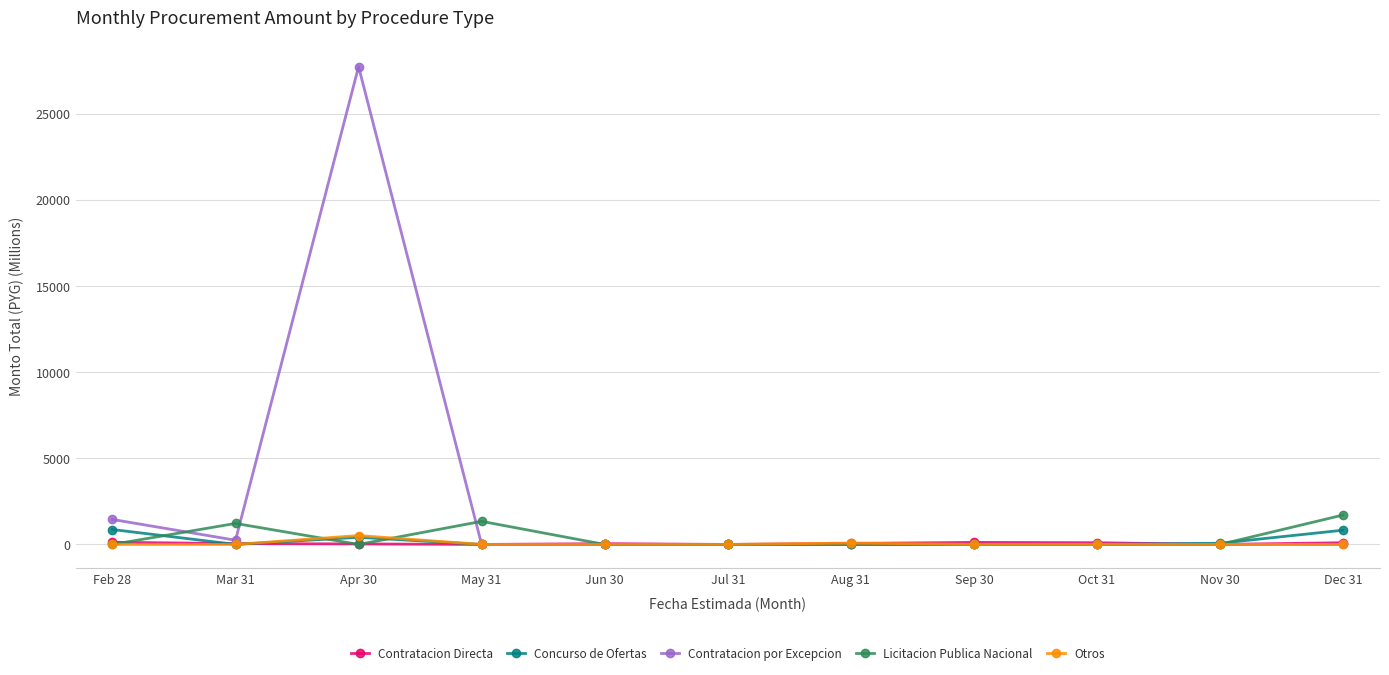

How many lines are shown in the chart?

5